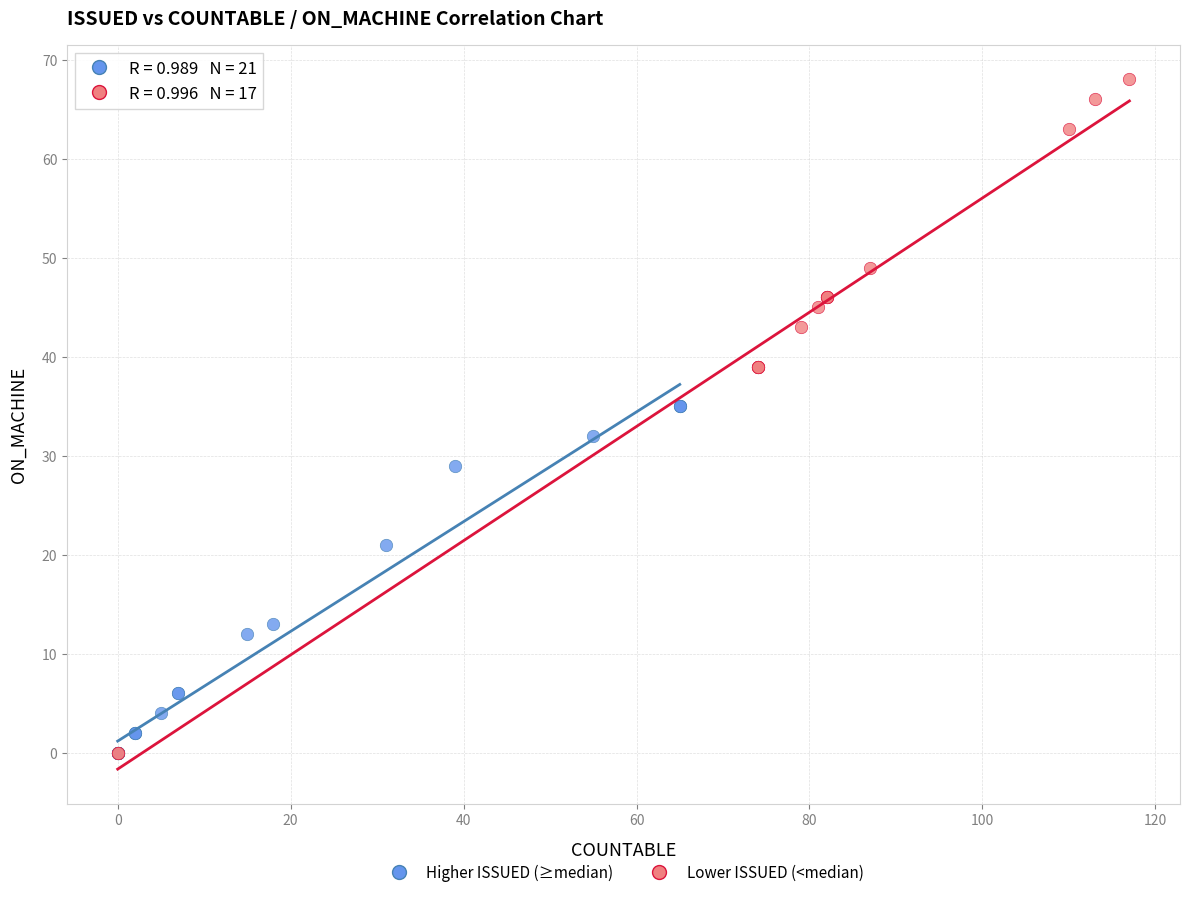

Which series has the largest Y range (max minus min)?

Lower ISSUED (<median)